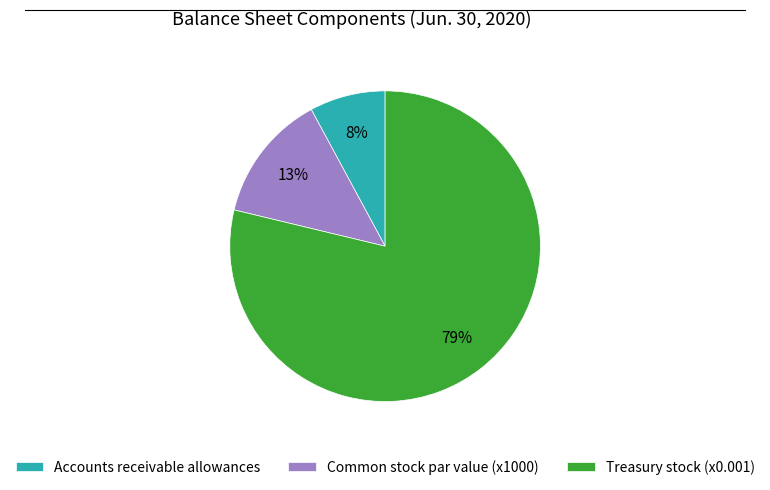

Is the sum of Common stock par value (x1000) and Treasury stock (x0.001) greater than half?

Yes